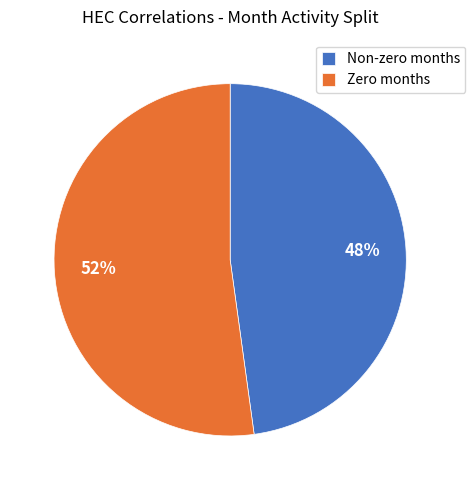

True or false: Zero months accounts for 41% of the total.

False